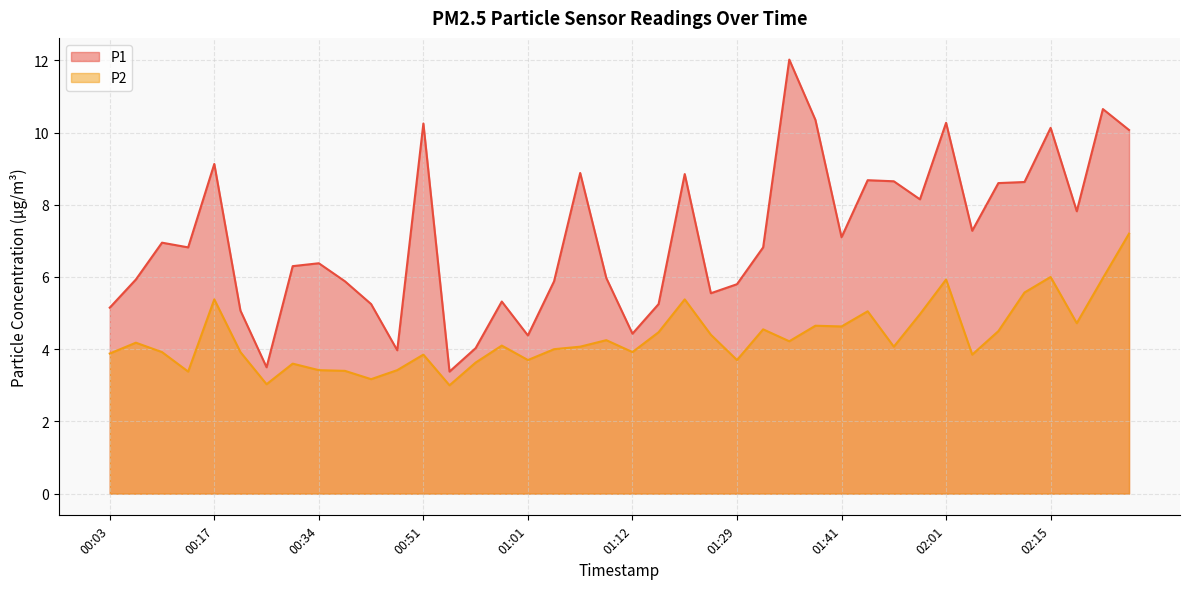

The P2 series shows 5.1 at 00:03. True or false?

False